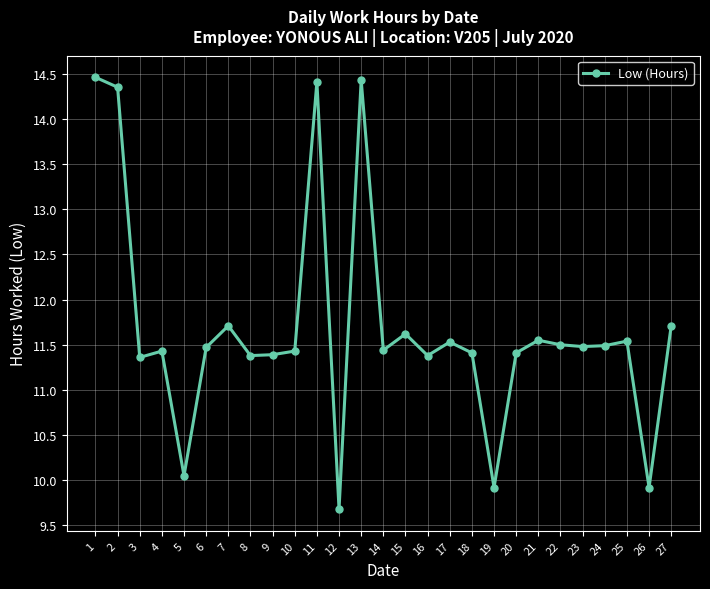

Which category has the lowest value across all series?

12